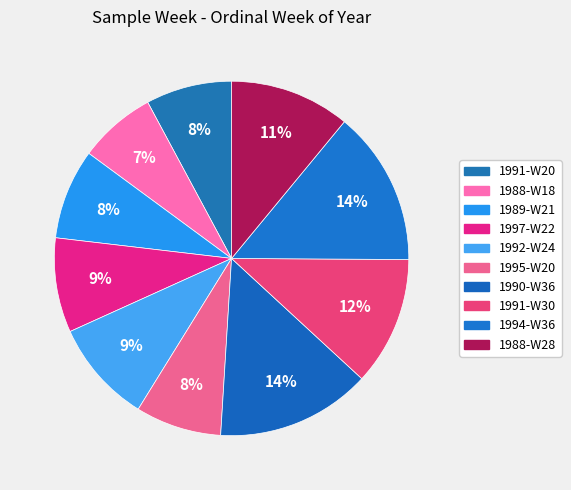

What is the ratio of the value at 1995-W20 to the value at 1994-W36?

0.6